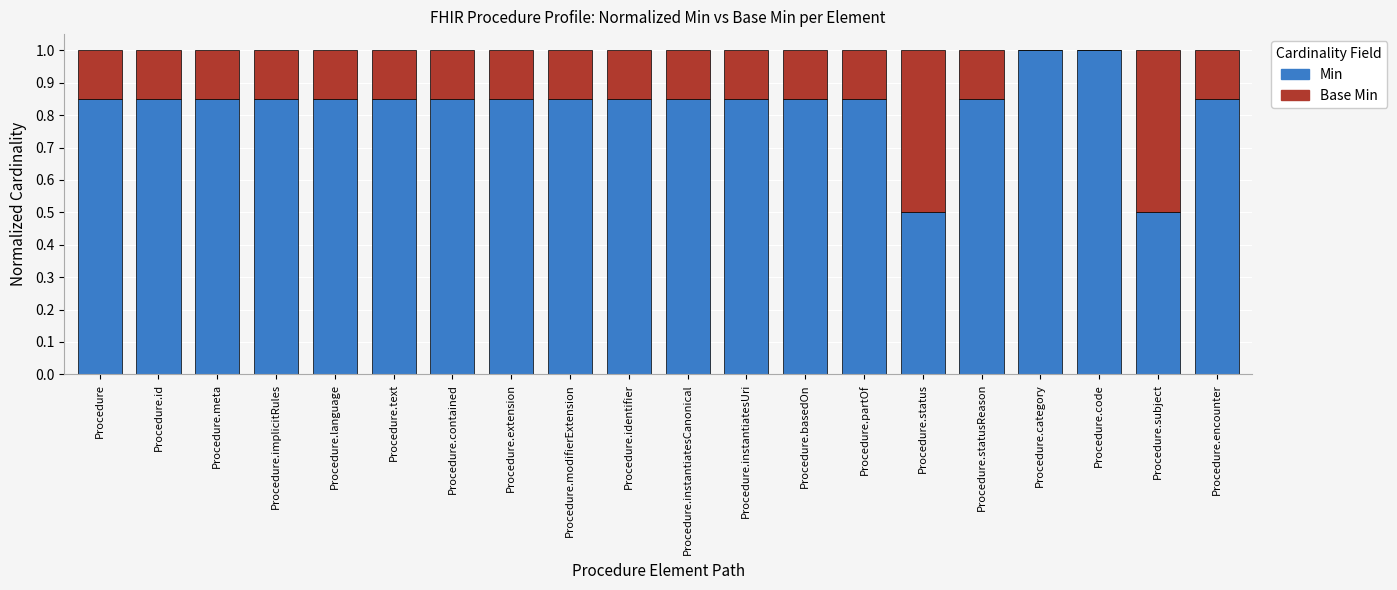

What is the highest value of the Min series?

1.0